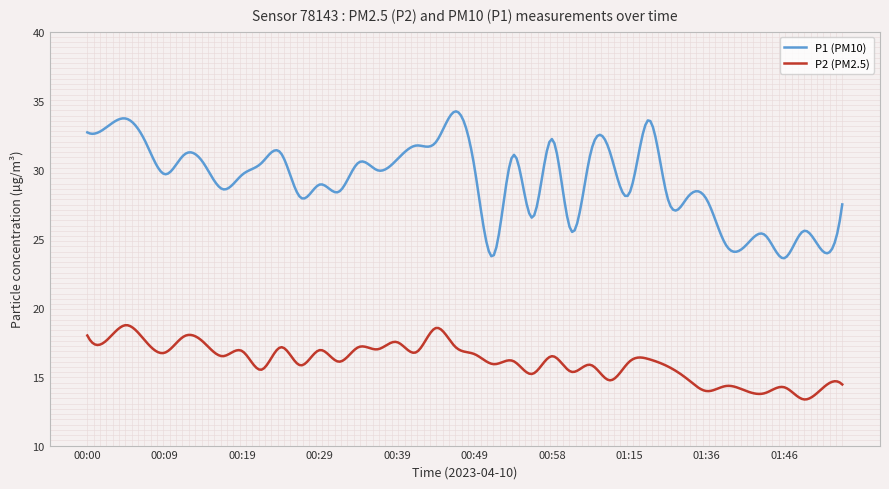

Which series has the largest range (max minus min)?

P1 (PM10)